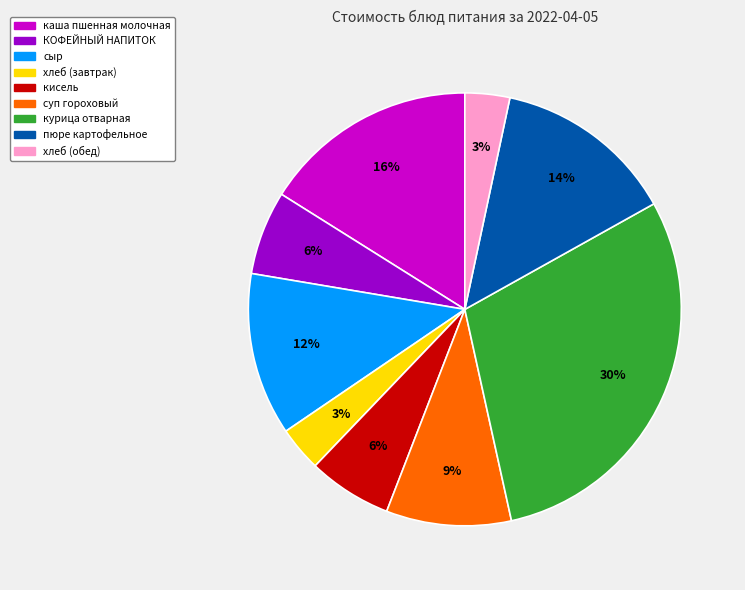

Combined, do каша пшенная молочная and хлеб (обед) account for over 50%?

No